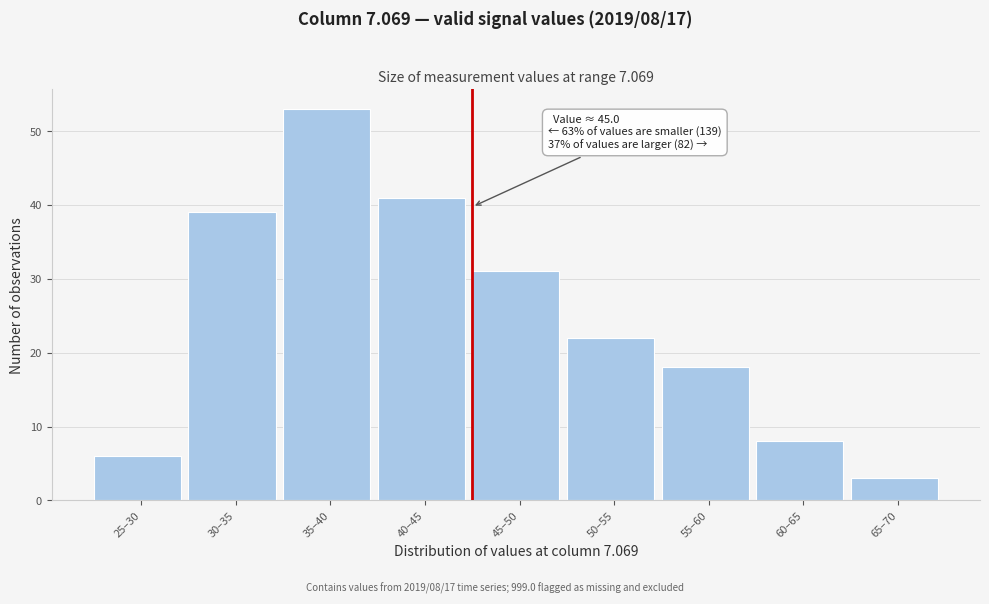

Reading left to right, list all the values displayed in this chart.

6	39	53	41	31	22	18	8	3